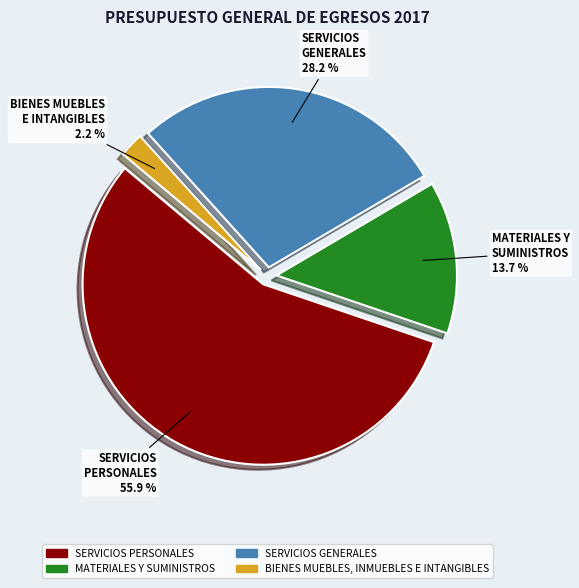

To the nearest percent, what is the combined percentage of SERVICIOS GENERALES and MATERIALES Y SUMINISTROS?

42%